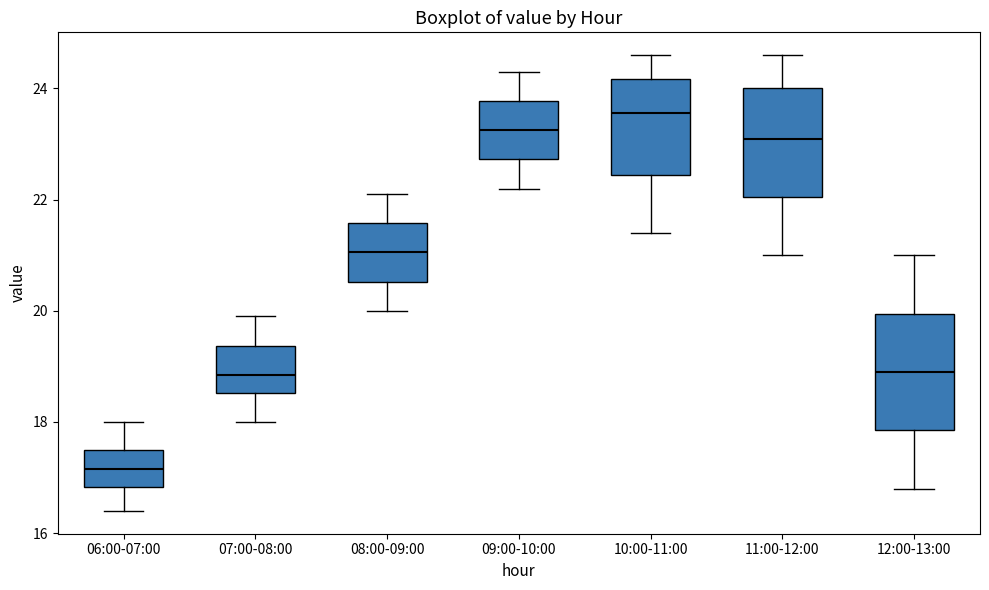

Where does the median line of the box for 10:00-11:00 sit on the y-axis? The values are not printed on the chart, so give them approximately, as read against the axis.

23.6